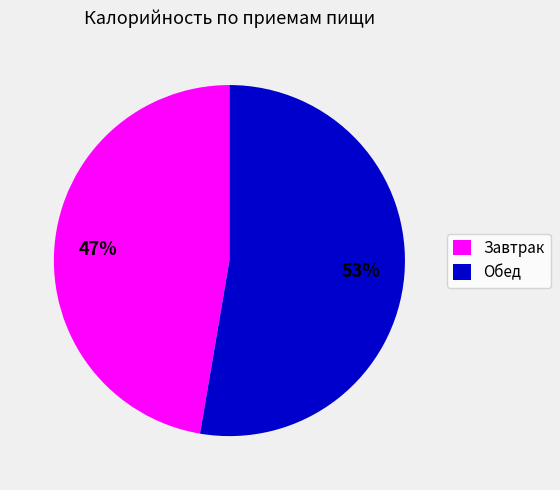

To the nearest percent, what is the combined percentage of Завтрак and Обед?

100%